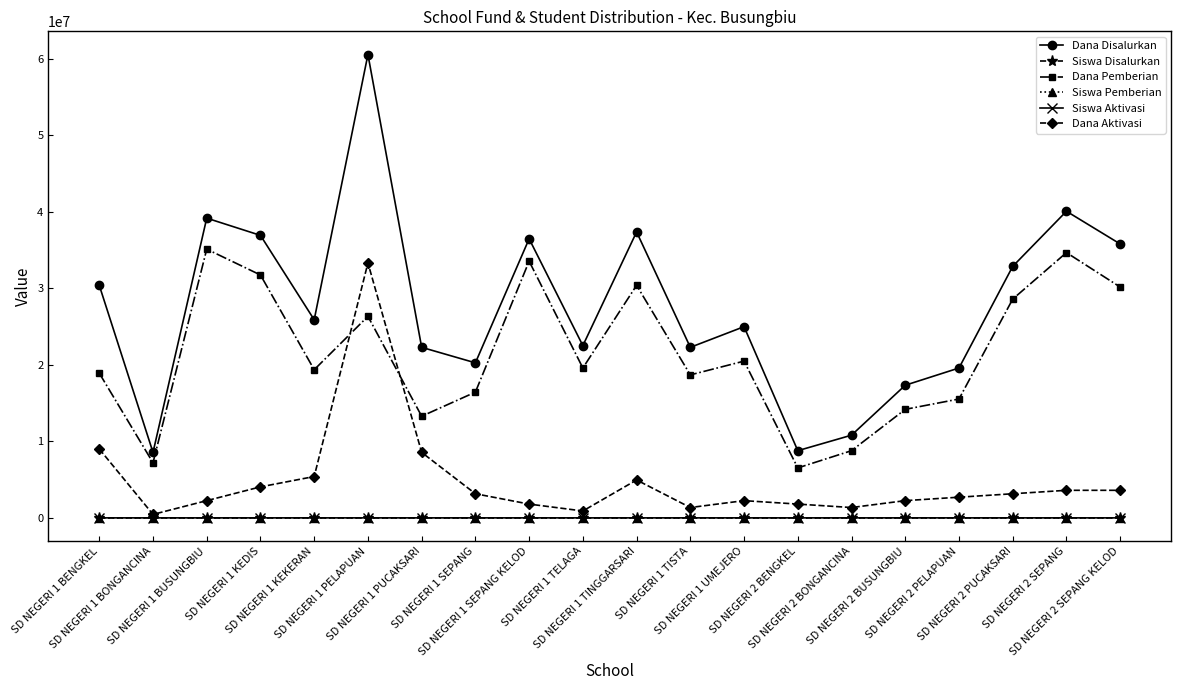

What is the label of the 12th point from the right?

SD NEGERI 1 SEPANG KELOD